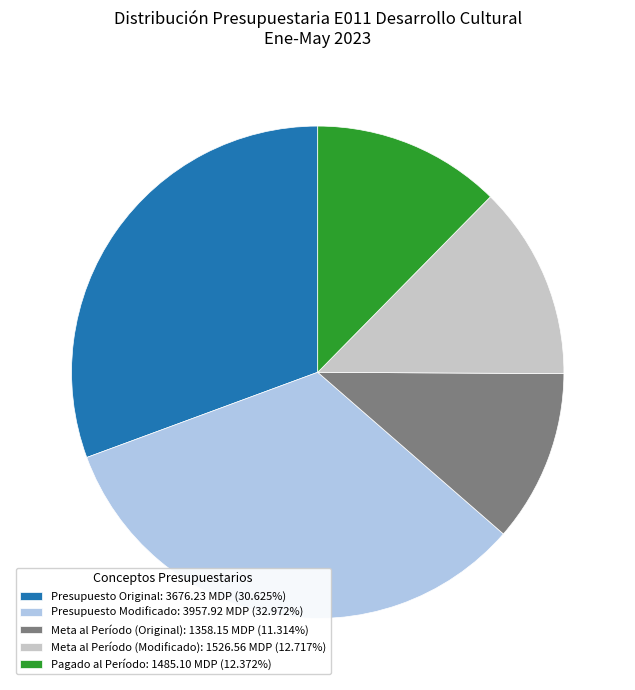

What is the ratio of the value at Meta al Período (Modificado) to the value at Pagado al Período?

1.0